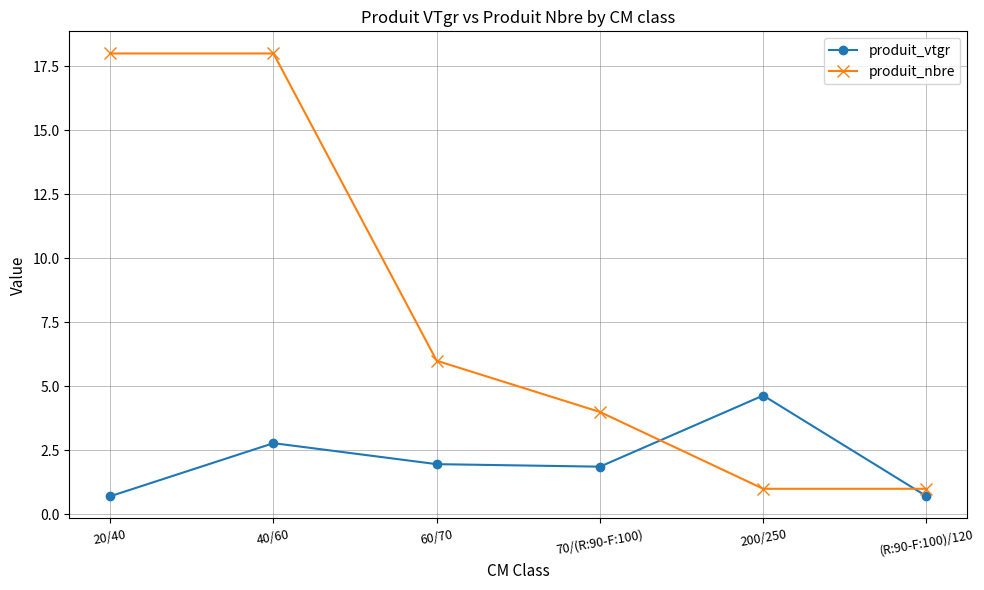

What is the total value across all series at 70/(R:90-F:100)?

5.9